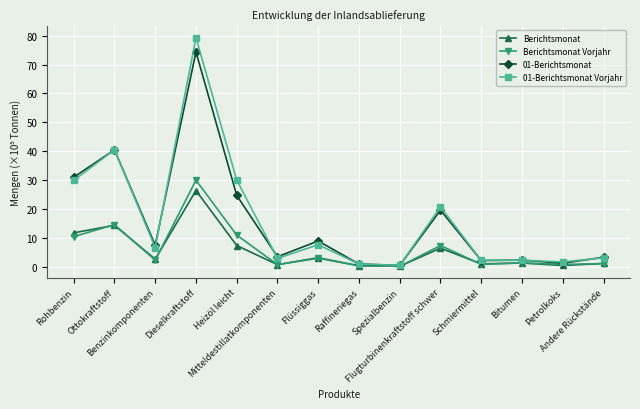

What are all the series names shown in the legend?

Berichtsmonat, Berichtsmonat Vorjahr, 01-Berichtsmonat, 01-Berichtsmonat Vorjahr